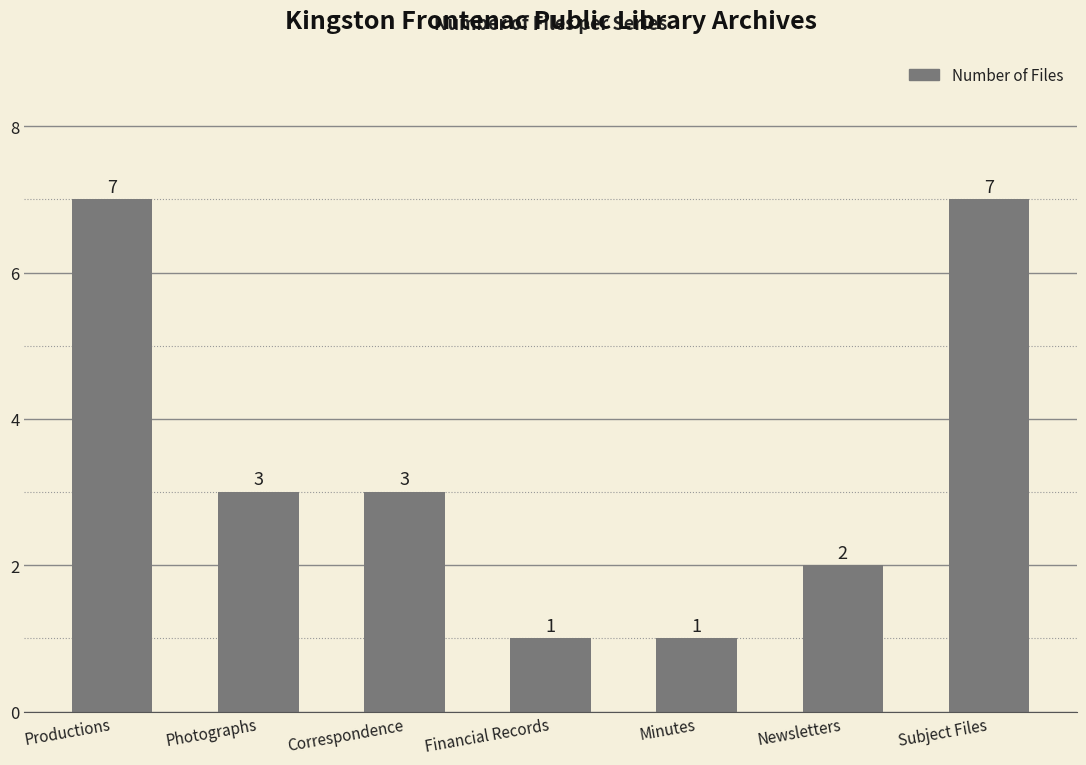

The chart shows a value of 7 at Subject Files. True or false?

True